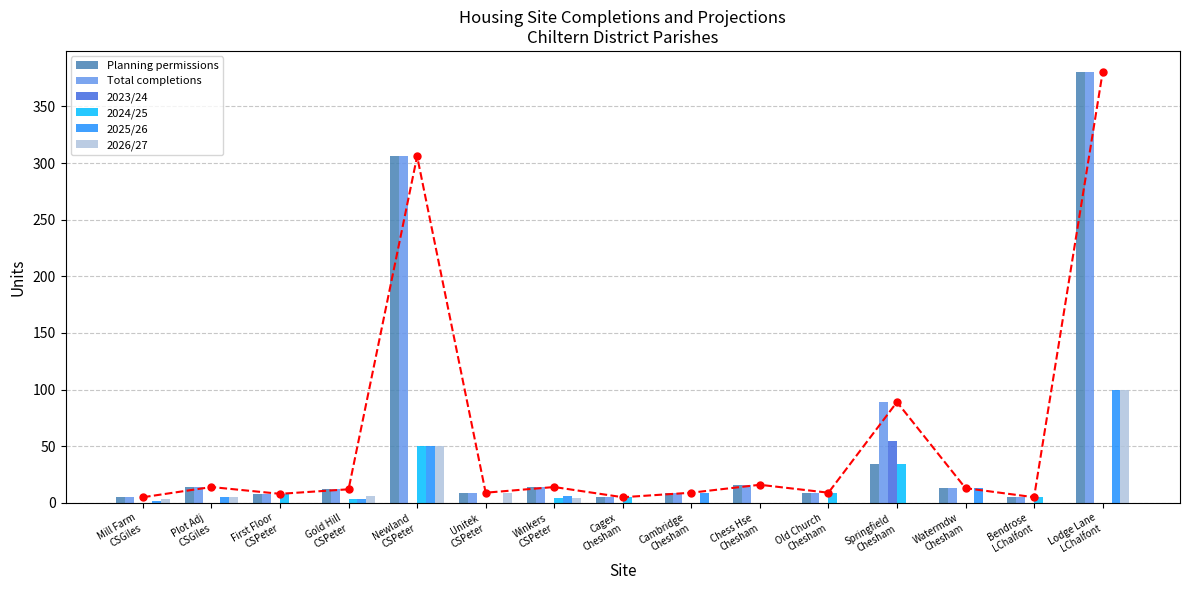

Which category has the highest value in the Planning permissions series?

Lodge Lane
LChalfont